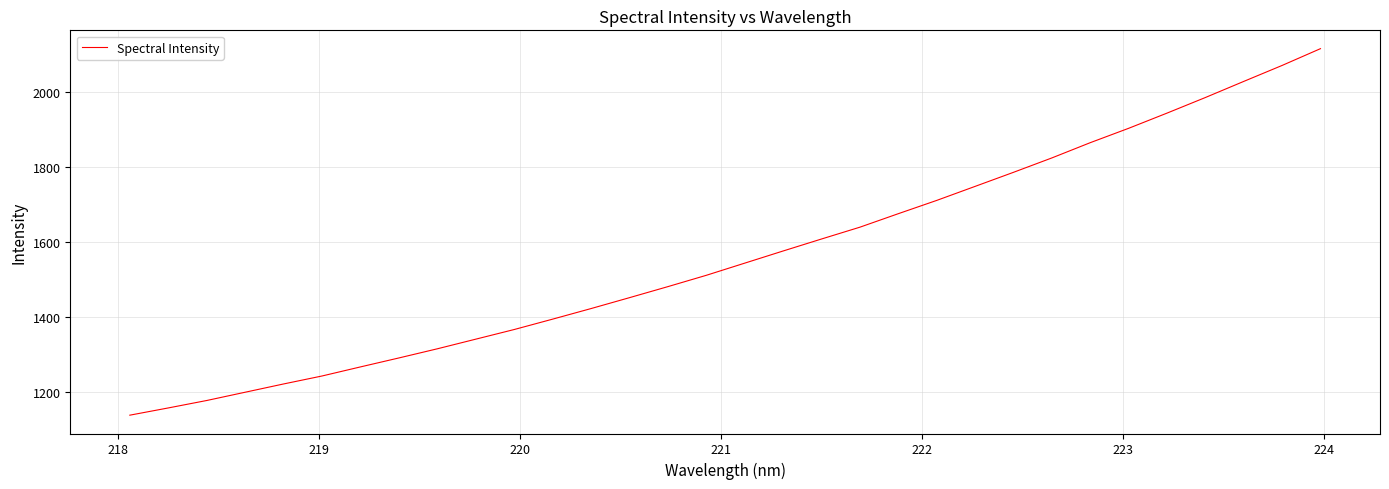

What is the maximum value shown in the chart?

2114.4